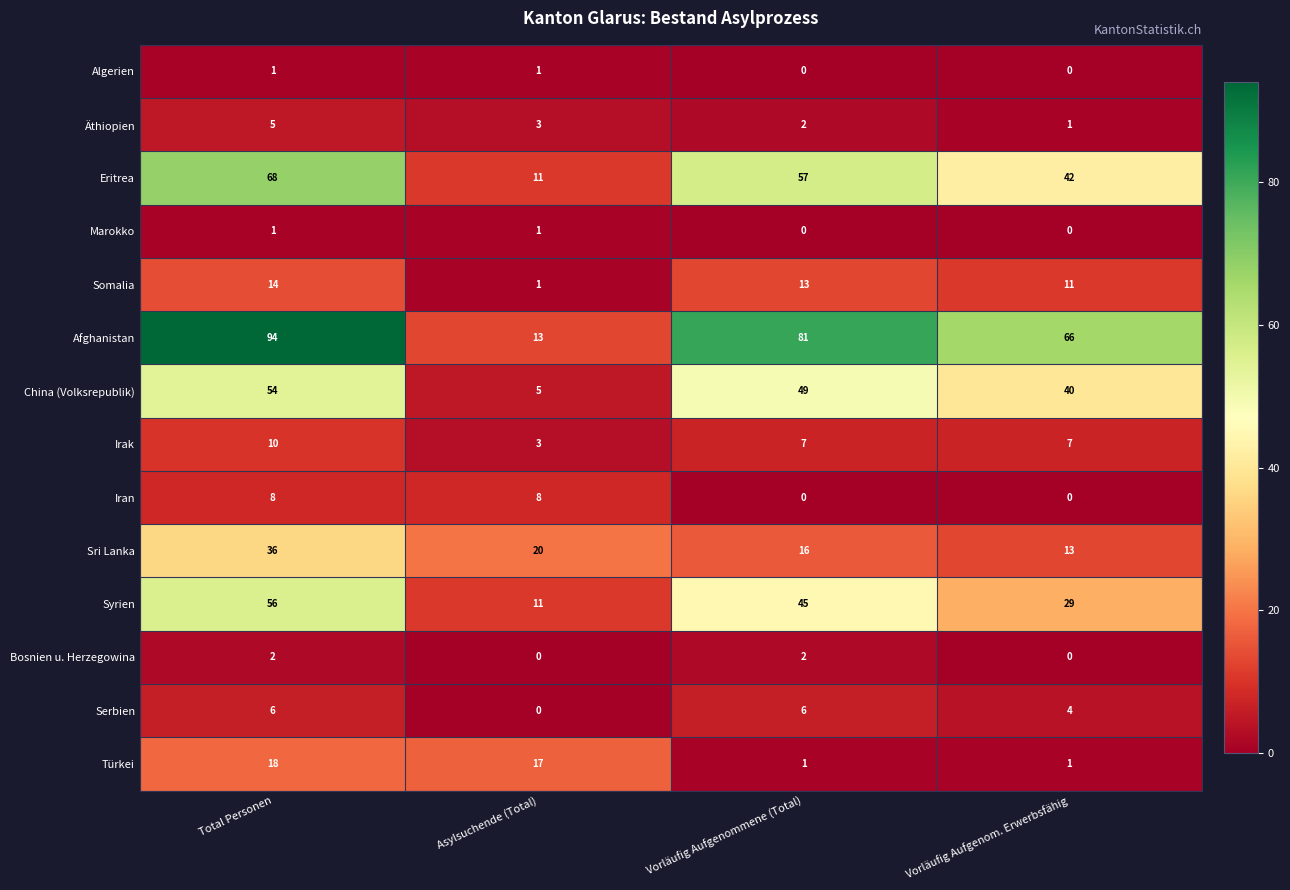

The Algerien series shows 1 at Total Personen. True or false?

True